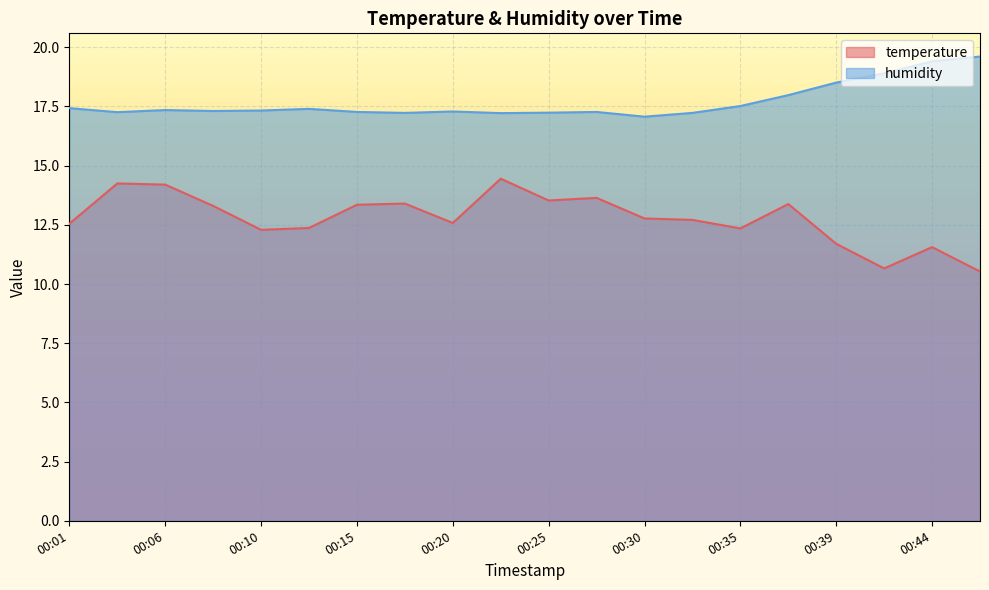

Rank the series by their average value, from lowest to highest.

temperature, humidity